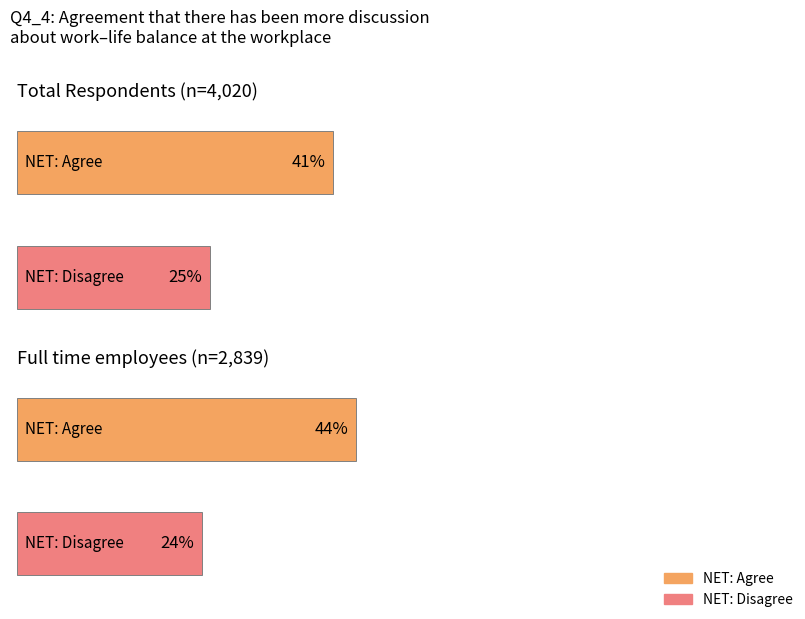

Does the chart contain any negative values?

No